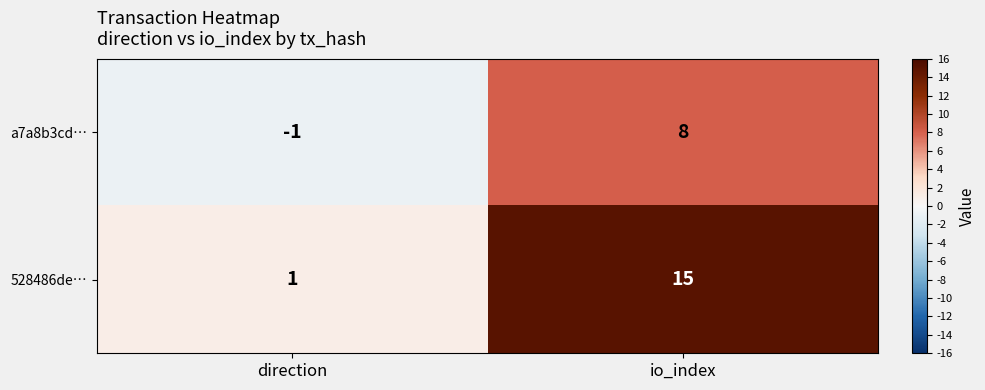

What is the difference between the maximum and minimum values in the 528486de… series?

14